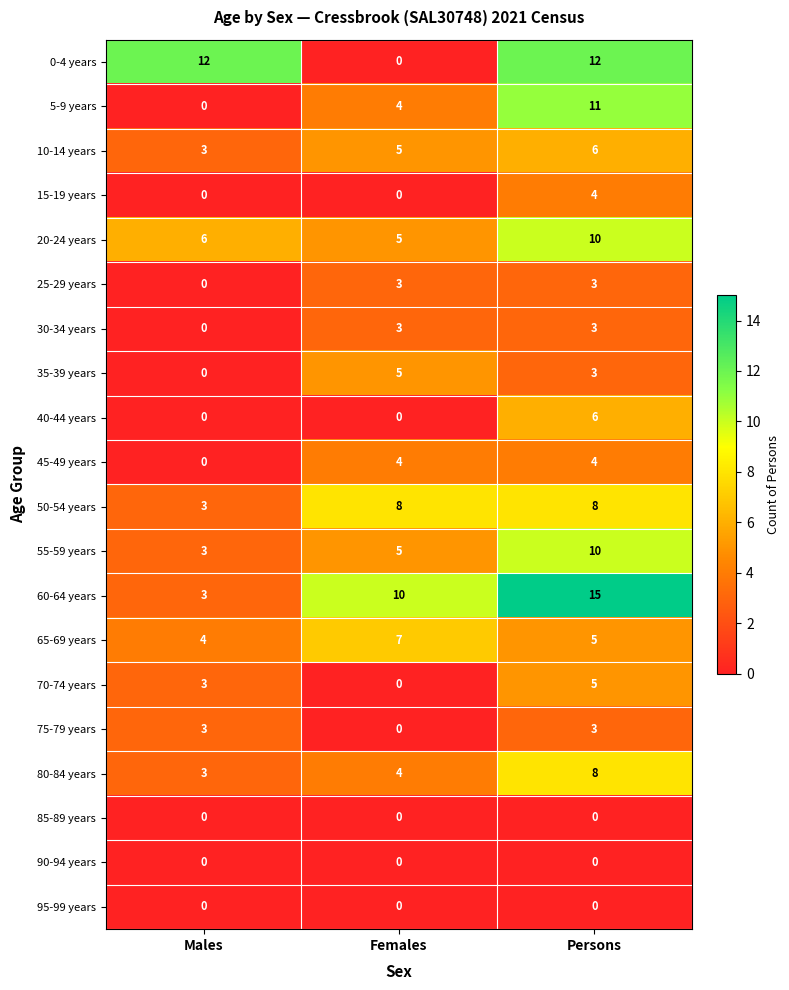

The 75-79 years series shows 2 at Males. True or false?

False